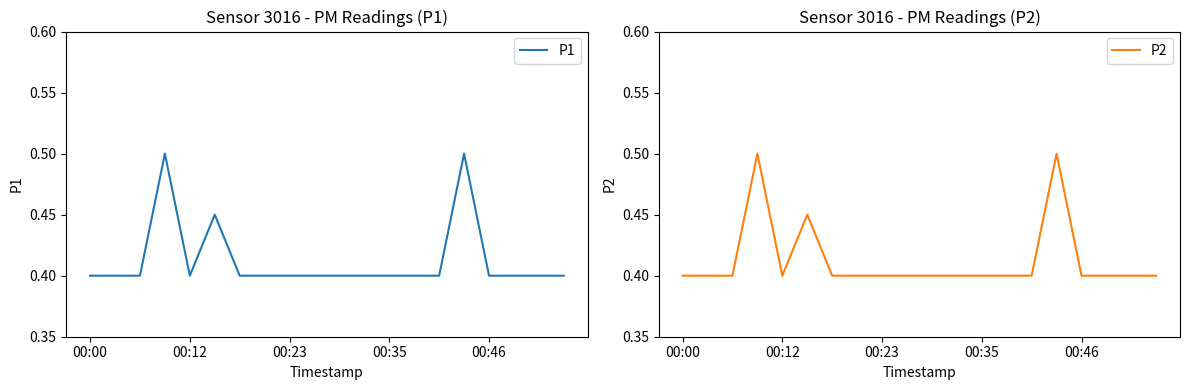

What is the lowest value of the P1 series?

0.4